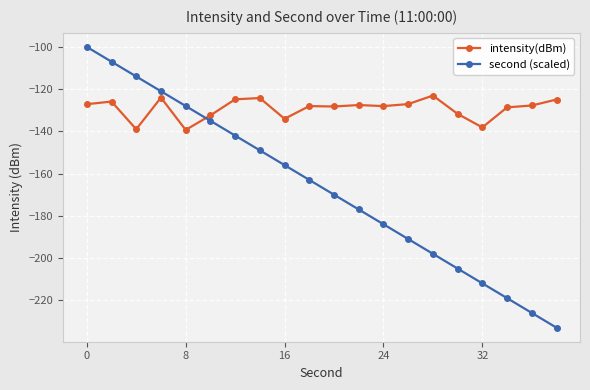

Which series has the widest spread of values?

second (scaled)